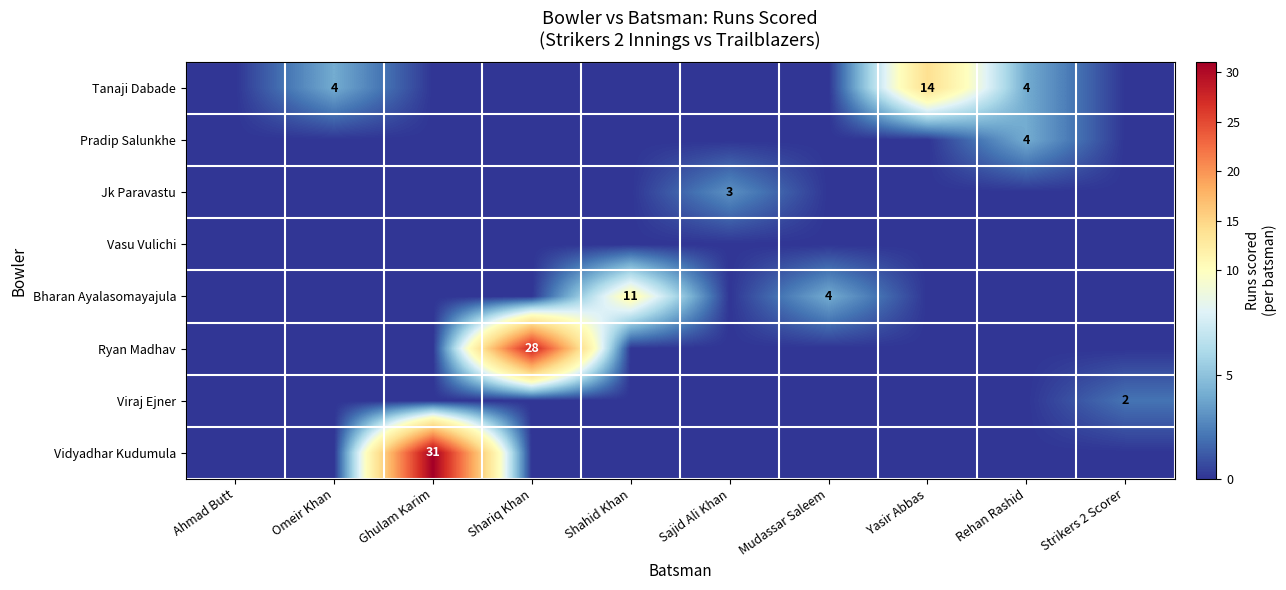

Is it true that Vidyadhar Kudumula equals 46 at Ghulam Karim?

False